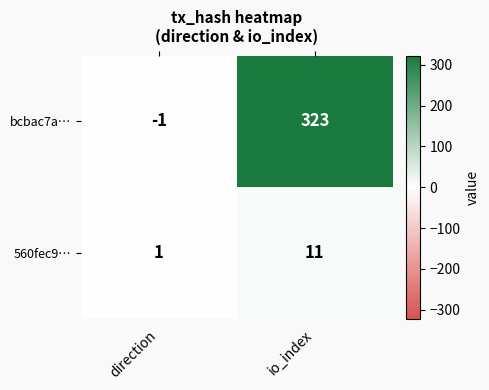

What is the difference between the bcbac7a… values at direction and io_index?

324